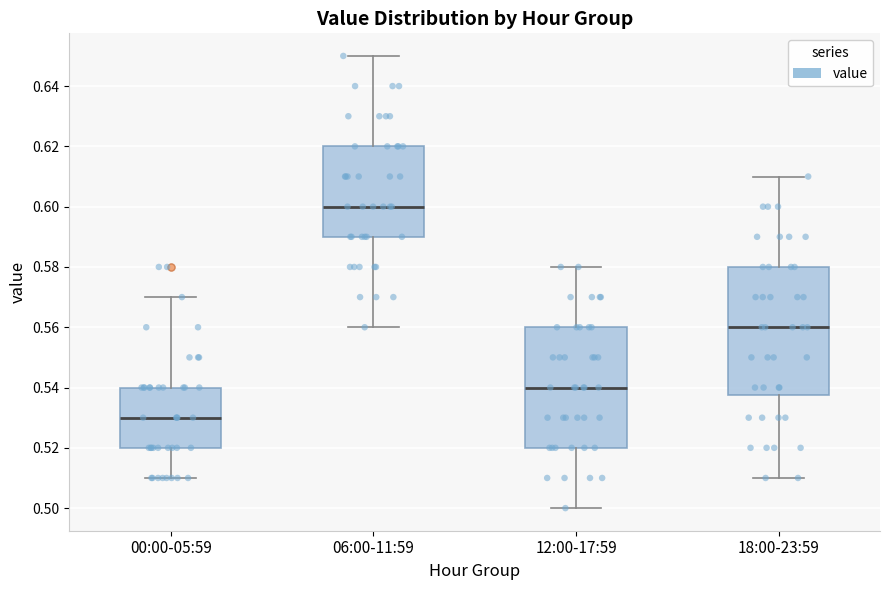

Where does the lower whisker of the box for 00:00-05:59 end on the y-axis? The values are not printed on the chart, so give them approximately, as read against the axis.

0.510